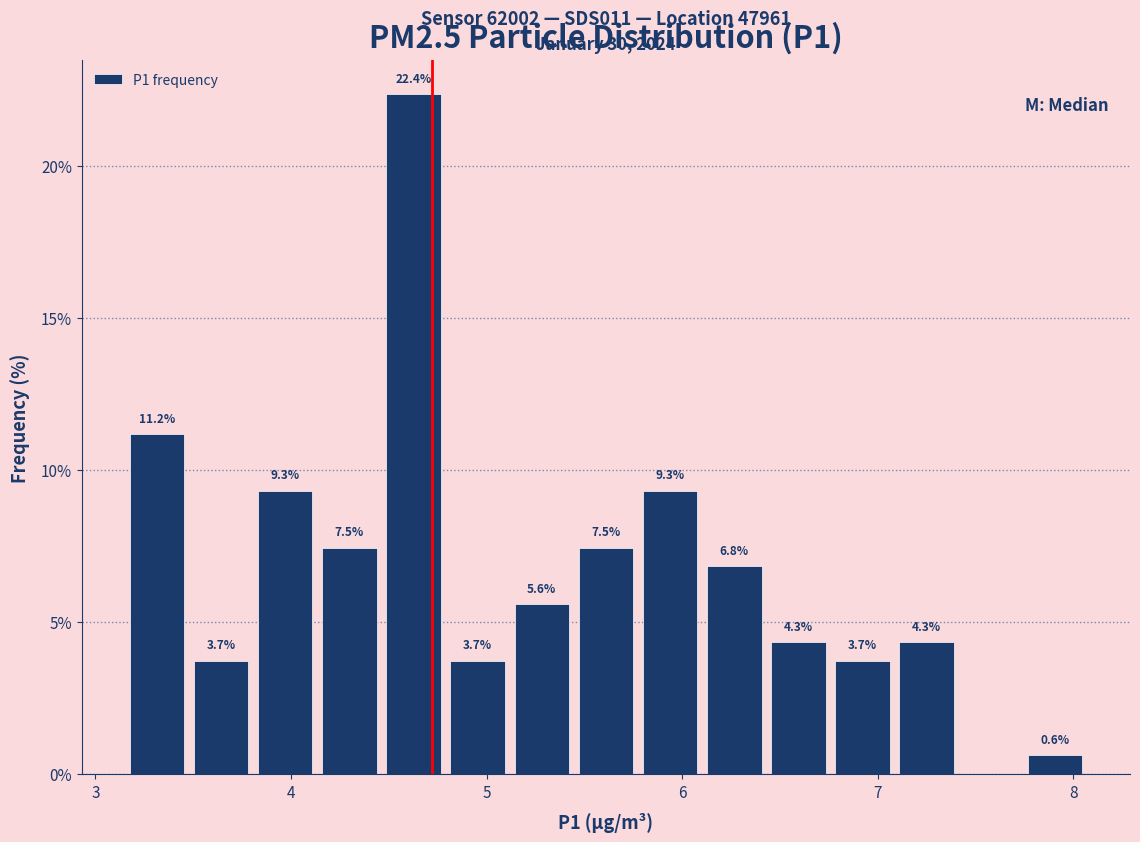

Around what value on the x-axis is the tallest bar? Give the approximate position of its centre, as read against the axis.

4.6